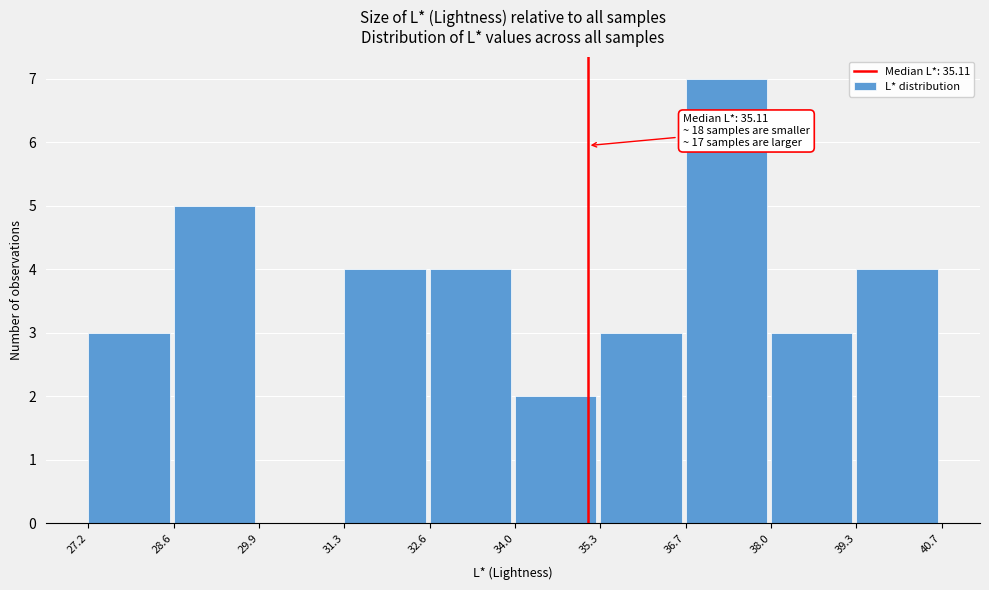

Which range on the x-axis has the tallest bar?

36.7 to 38.0